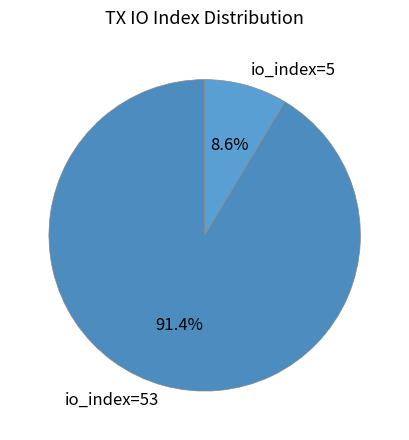

To the nearest percent, what is the difference between the largest and smallest slice percentages?

83%